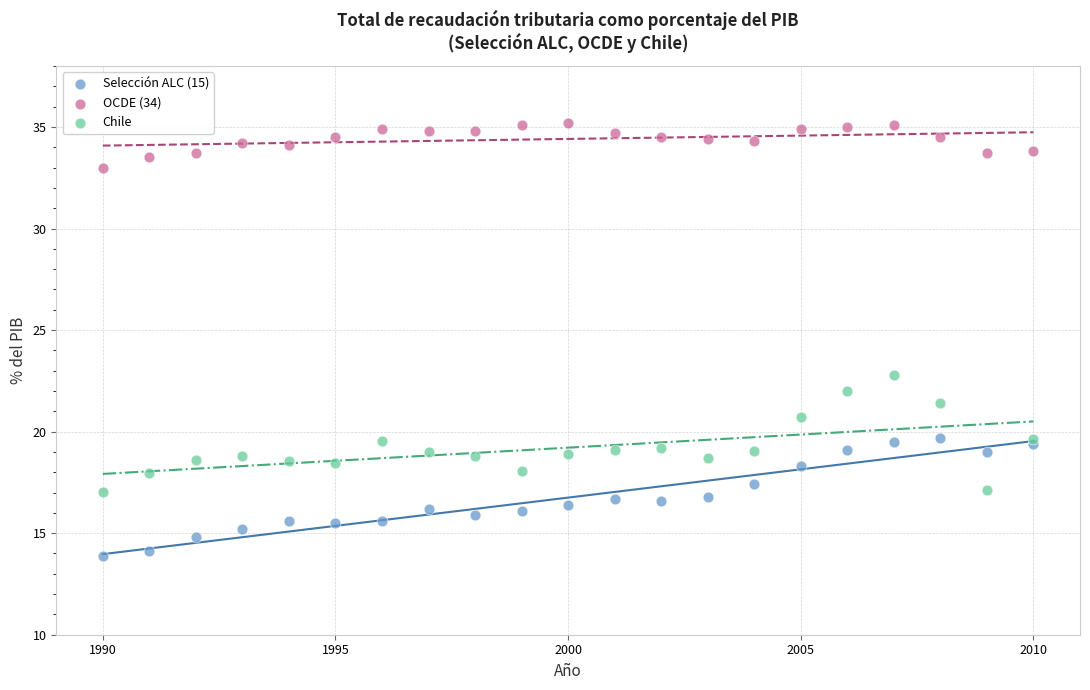

What is the X range (max minus min) for the scatter plot?

20.0